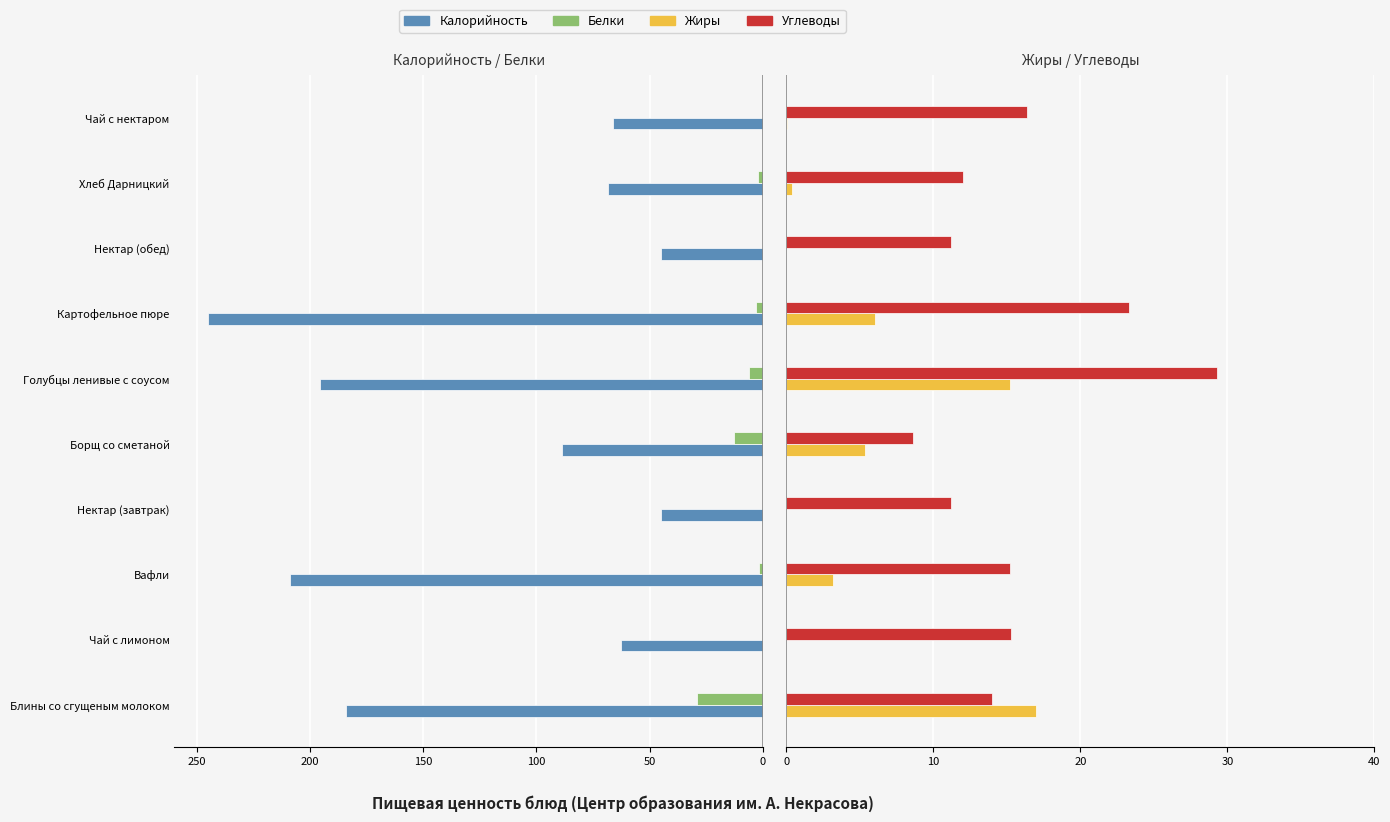

Is it true that Жиры equals 15.2 at Голубцы ленивые с соусом?

True